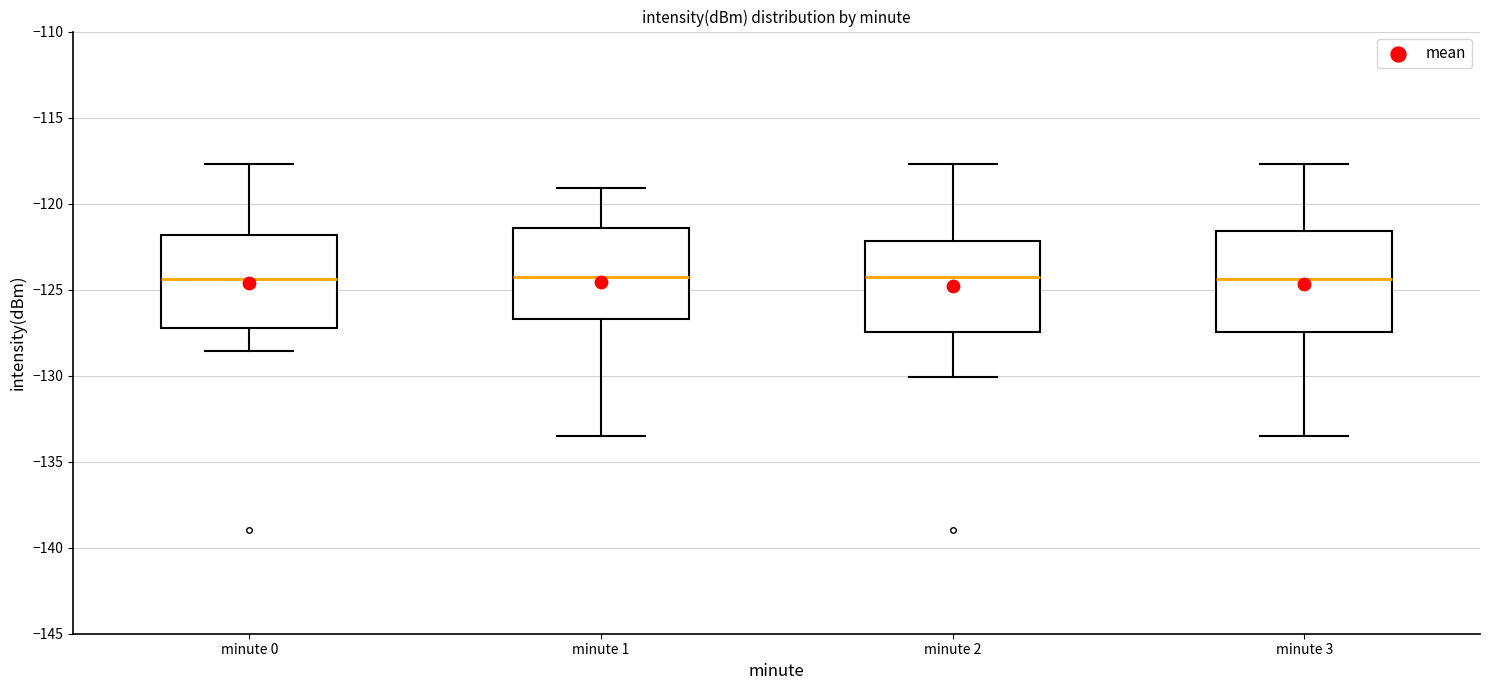

Where is the upper edge of the box for minute 0 on the y-axis? The values are not printed on the chart, so give them approximately, as read against the axis.

-122.0